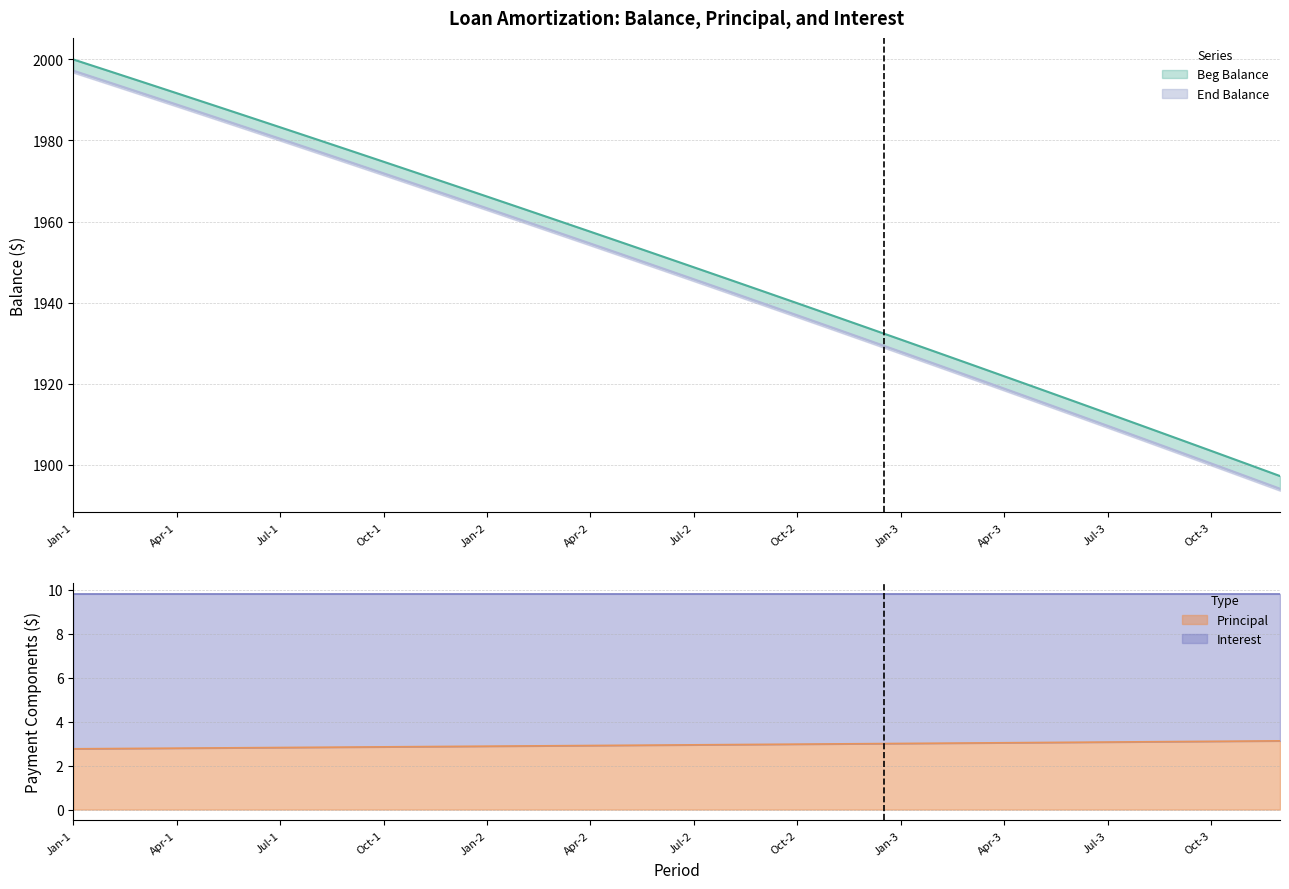

What is the minimum value for Principal?

2.8